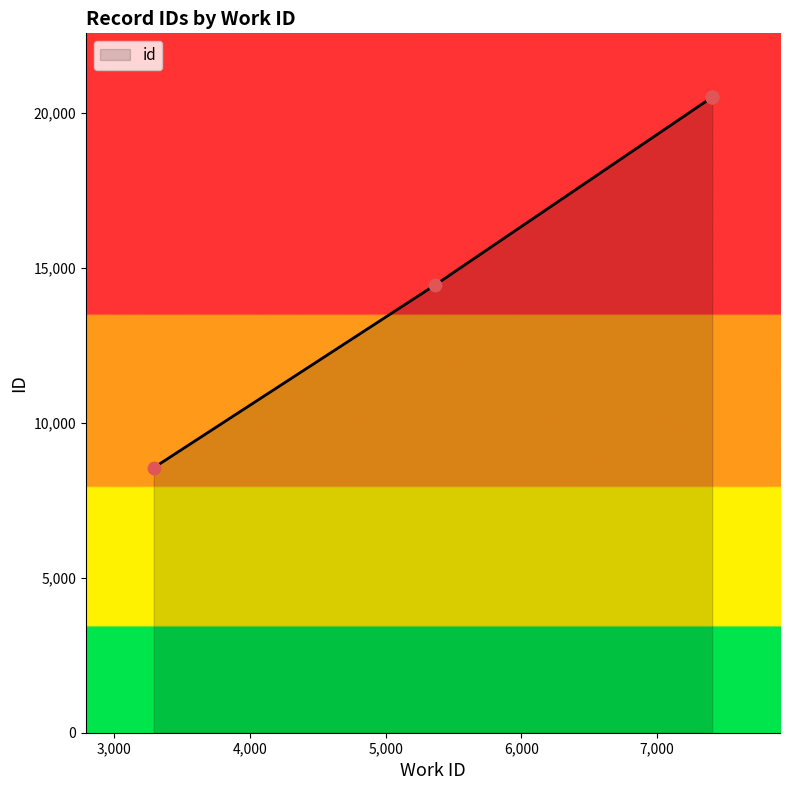

What is the ratio of the value at 7408 to the value at 3290?

2.4